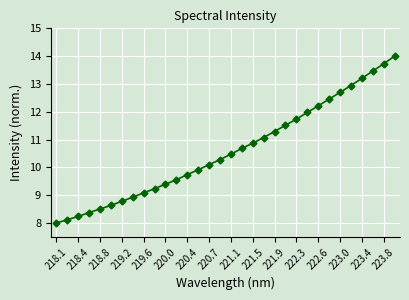

What is the difference between the maximum and minimum values?

6.0